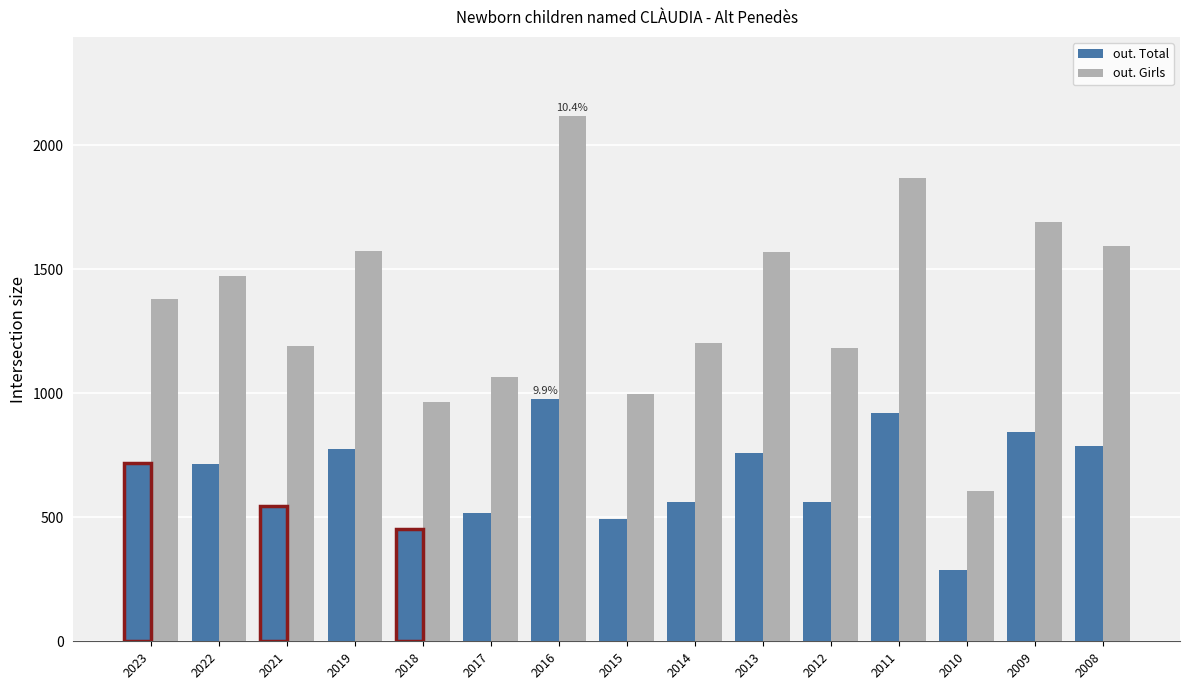

What is the difference between the out. Girls values at 2019 and 2017?

509